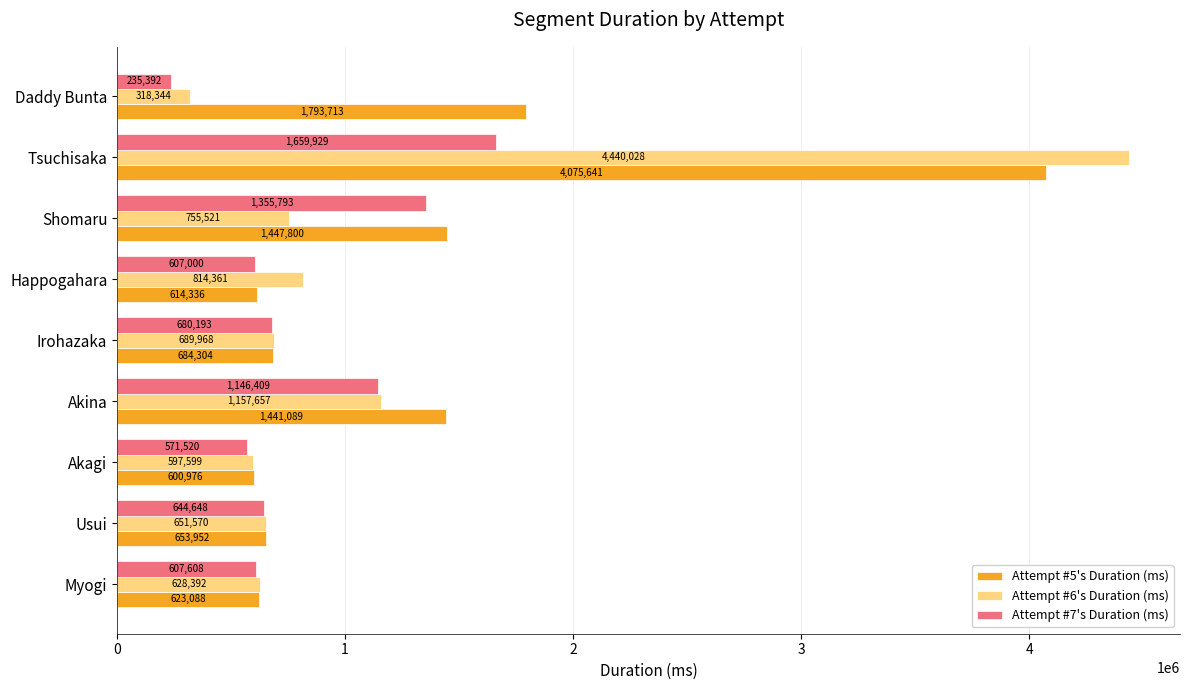

What is the sum of all Attempt #7's Duration (ms) values?

7508492